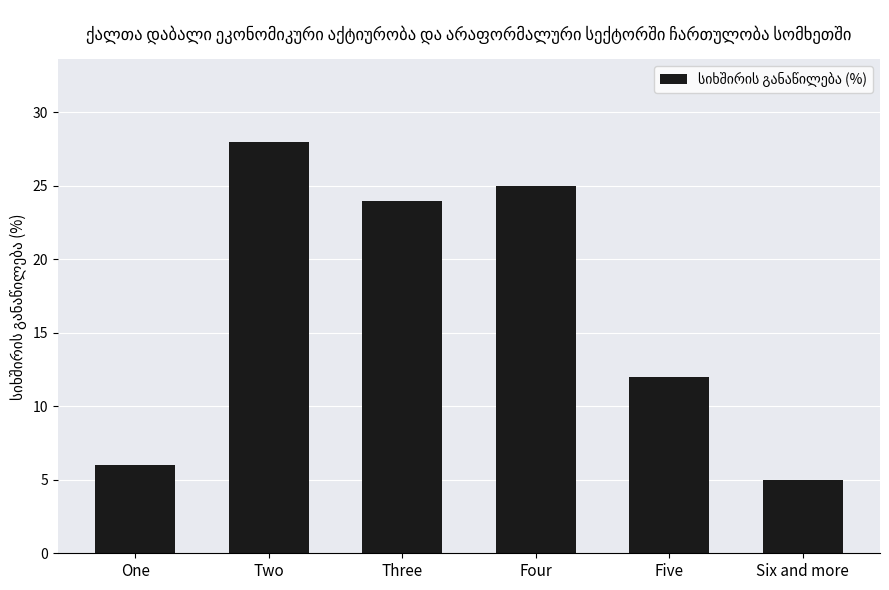

What position from the left is Two?

2